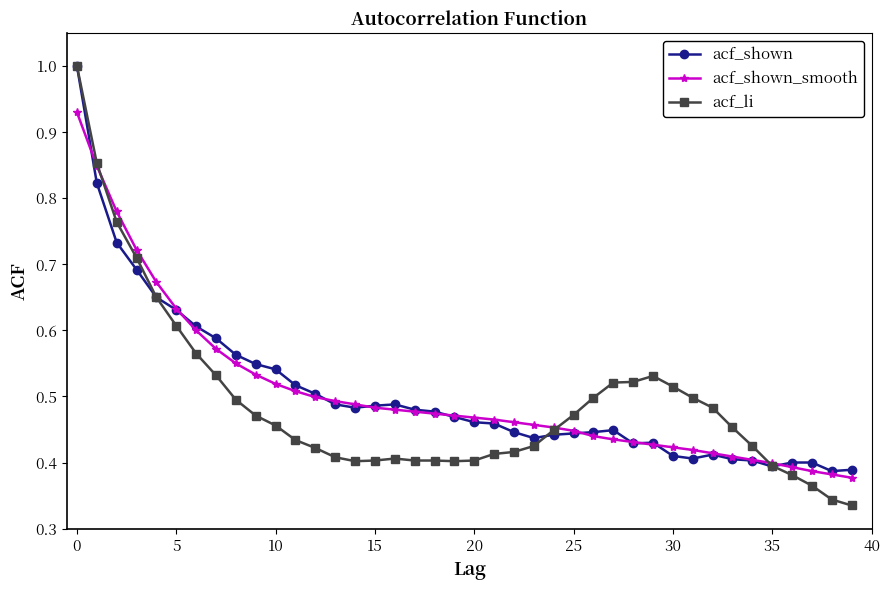

At how many categories does at least one series exceed 0?

40